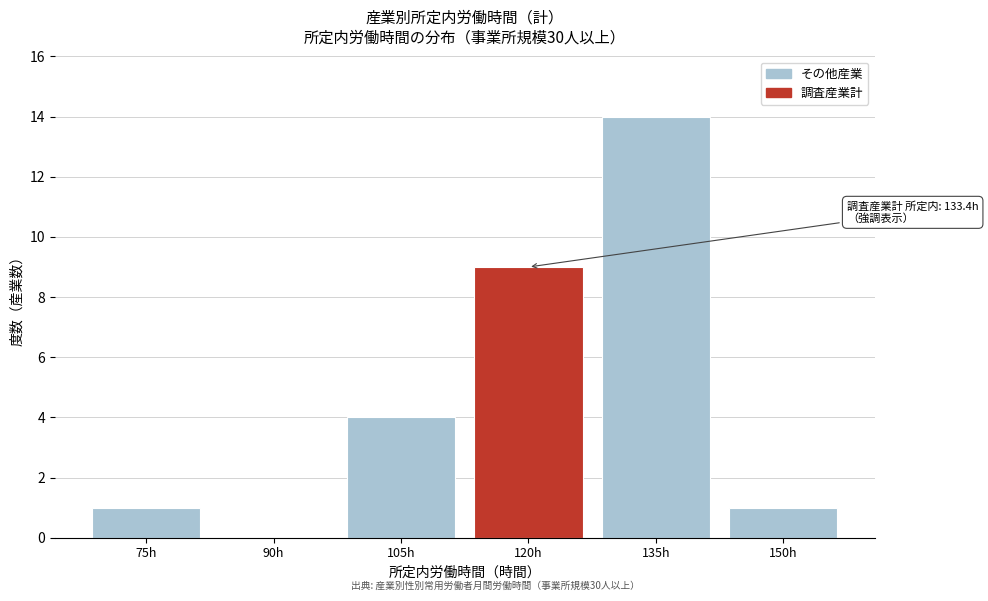

Reading left to right, extract all data points from this chart.

75h=1	90h=0	105h=4	120h=9	135h=14	150h=1